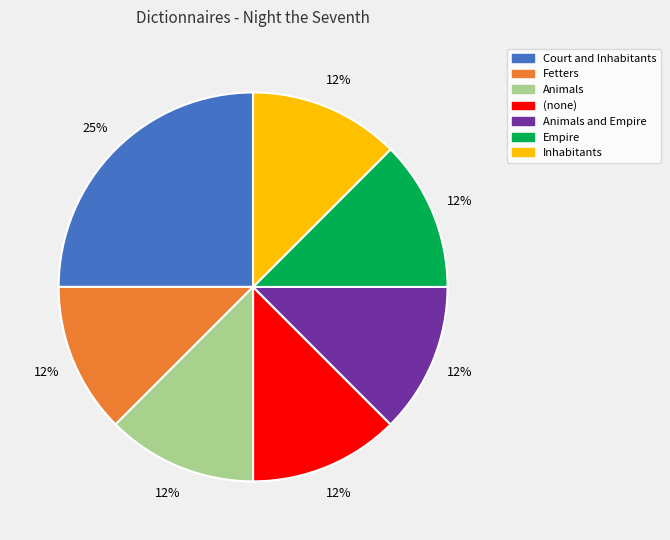

Is there a majority slice in this chart?

No